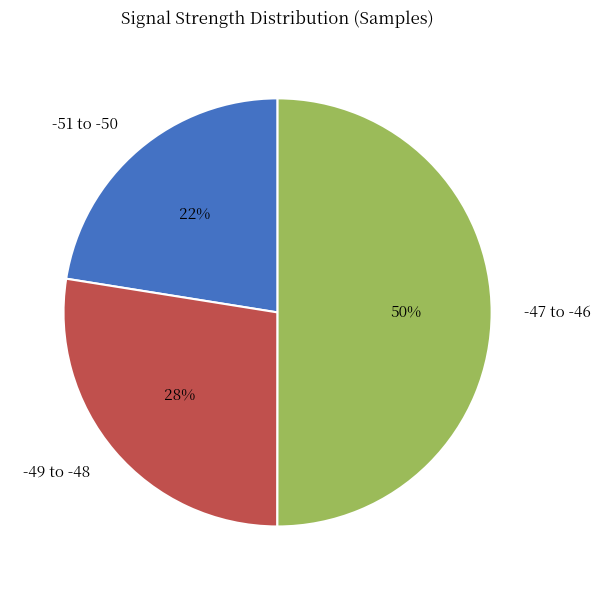

To the nearest percent, what is the average slice percentage?

33%